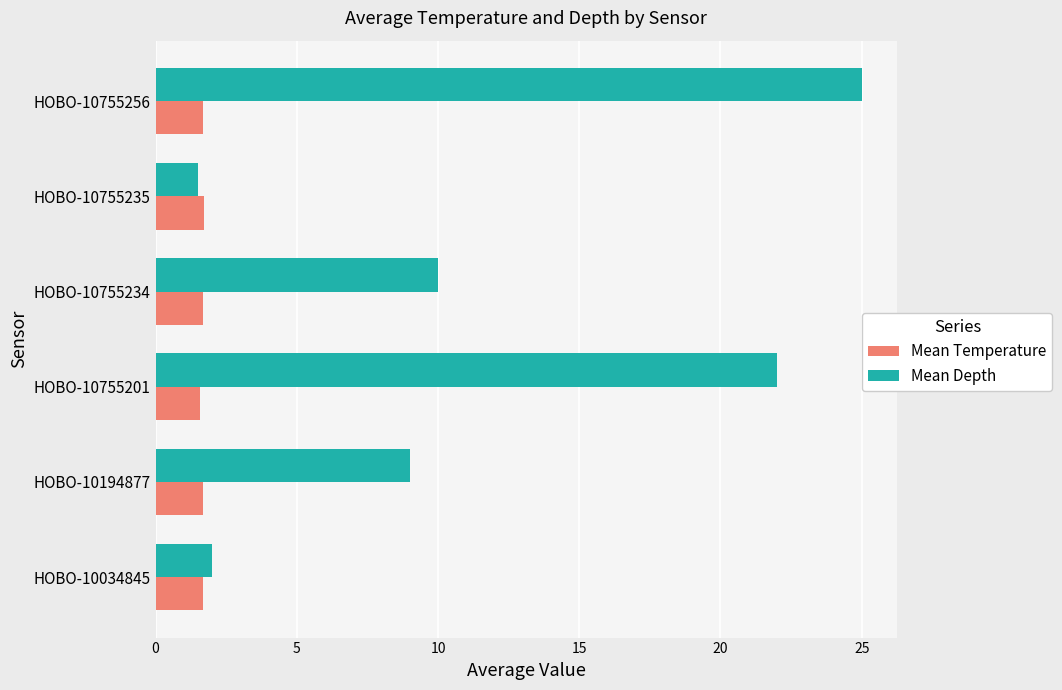

What are all the series names shown in the legend?

Mean Temperature, Mean Depth